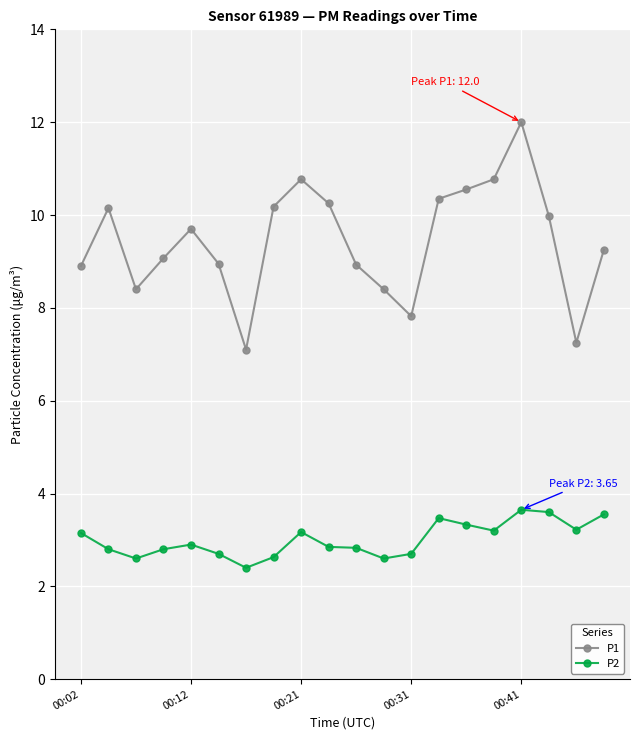

What is the value of the P1 point at the 15th from the left?

10.6